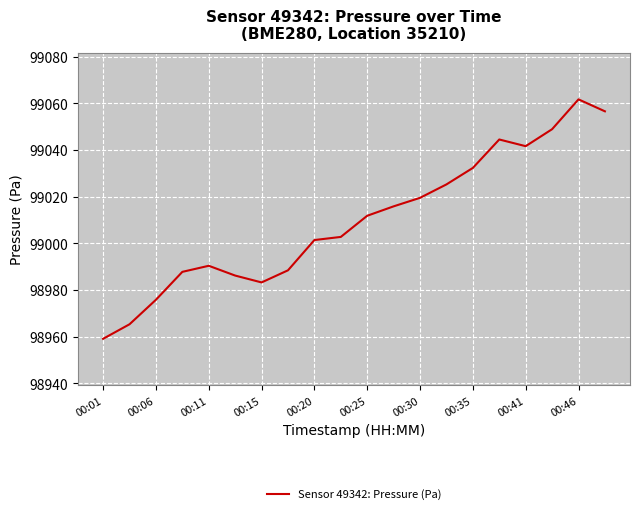

What is the greatest value displayed?

99061.8